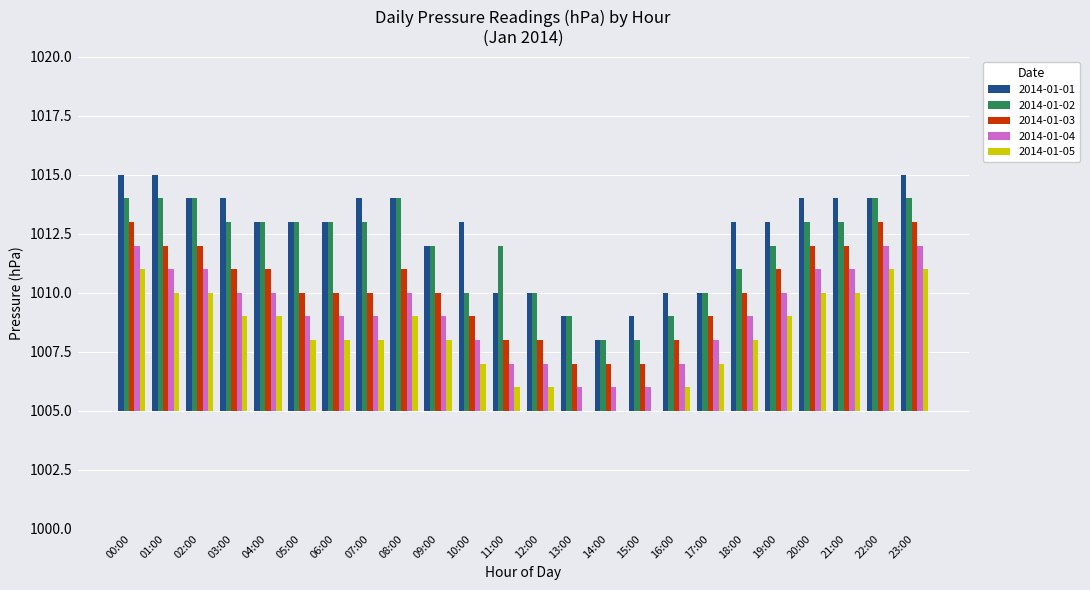

Which series changed the most between 10:00 and 14:00?

2014-01-01